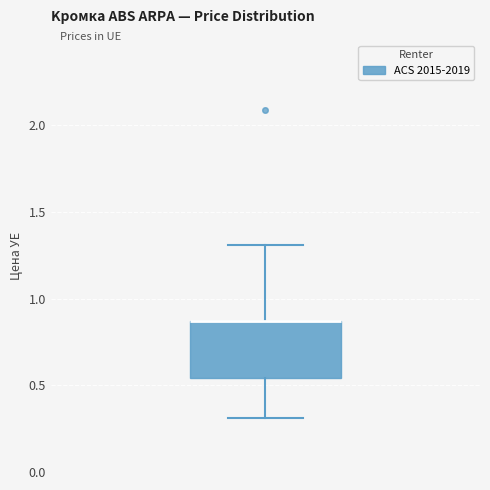

Transcribe this box plot: give where the median line is, the range the box spans, and where the two whiskers end, as read against the y-axis. The values are not printed on the chart, so give them approximately, as read against the axis.

median 0.85 (drawn on the box's upper edge), box 0.55 to 0.85, whiskers 0.30 to 1.30